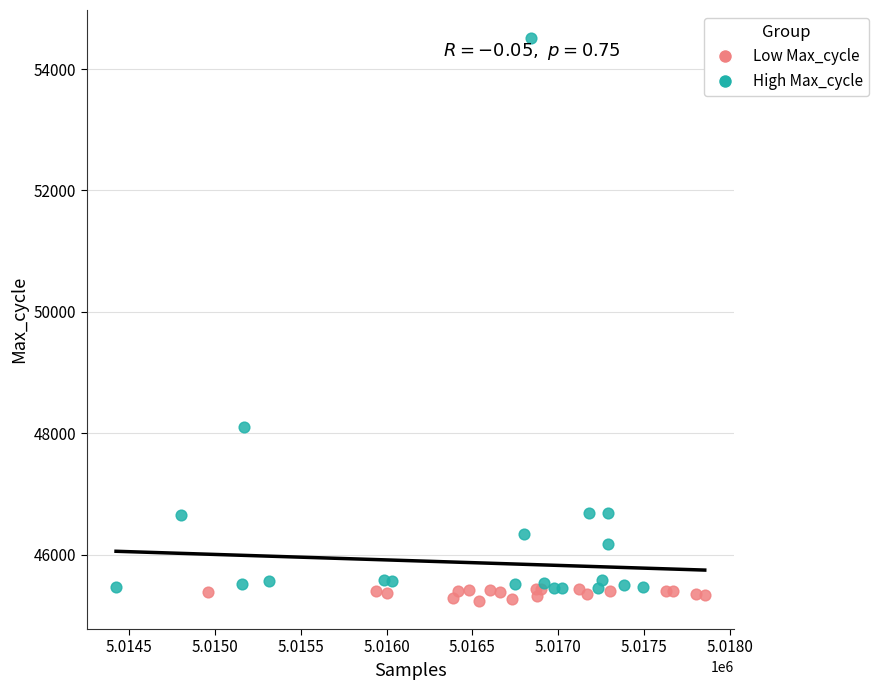

Which series reaches the maximum Y coordinate?

High Max_cycle